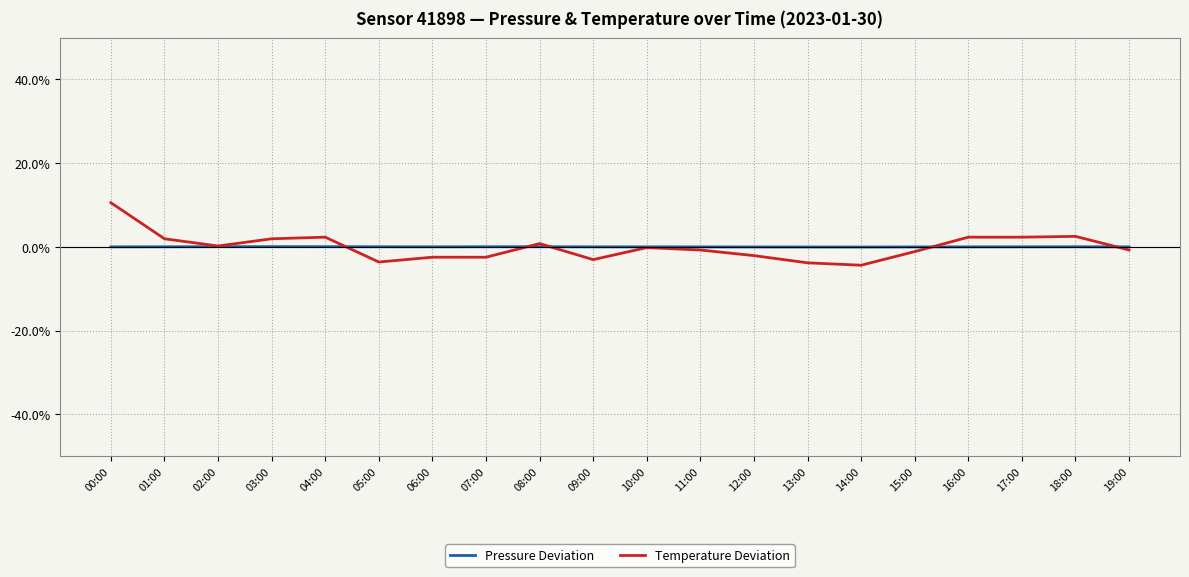

Is this an area chart (filled region under the line)?

No